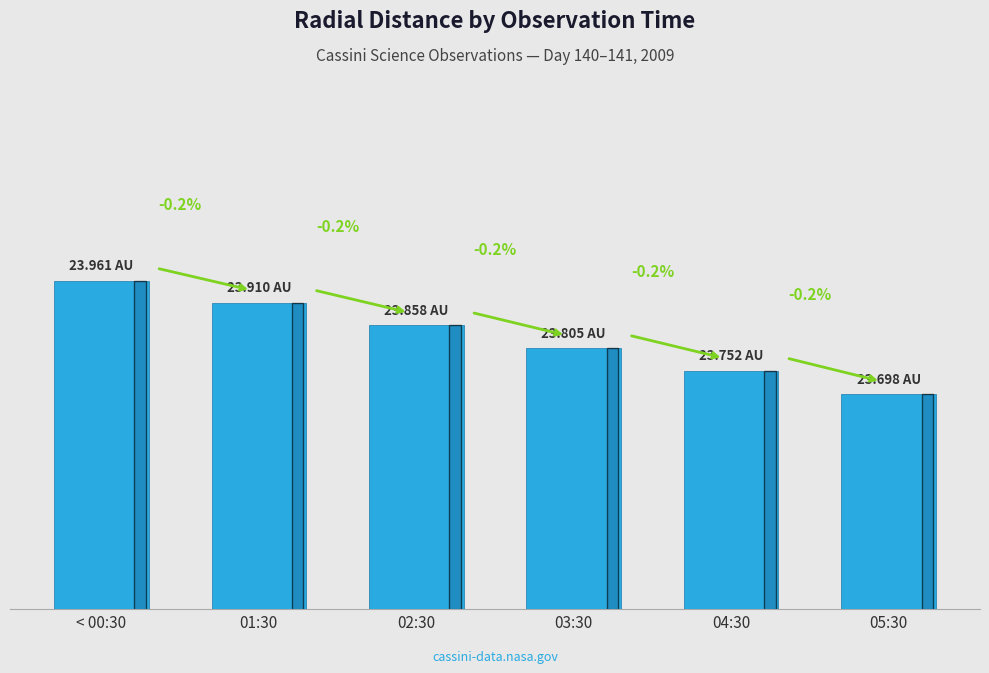

Are the bars horizontal?

No